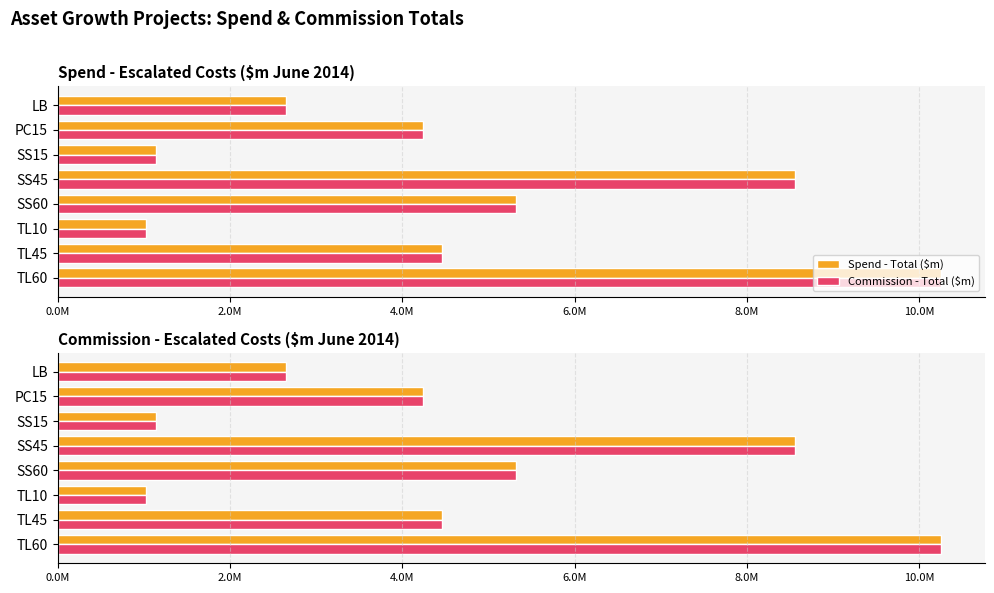

How many bars are there in each group?

2